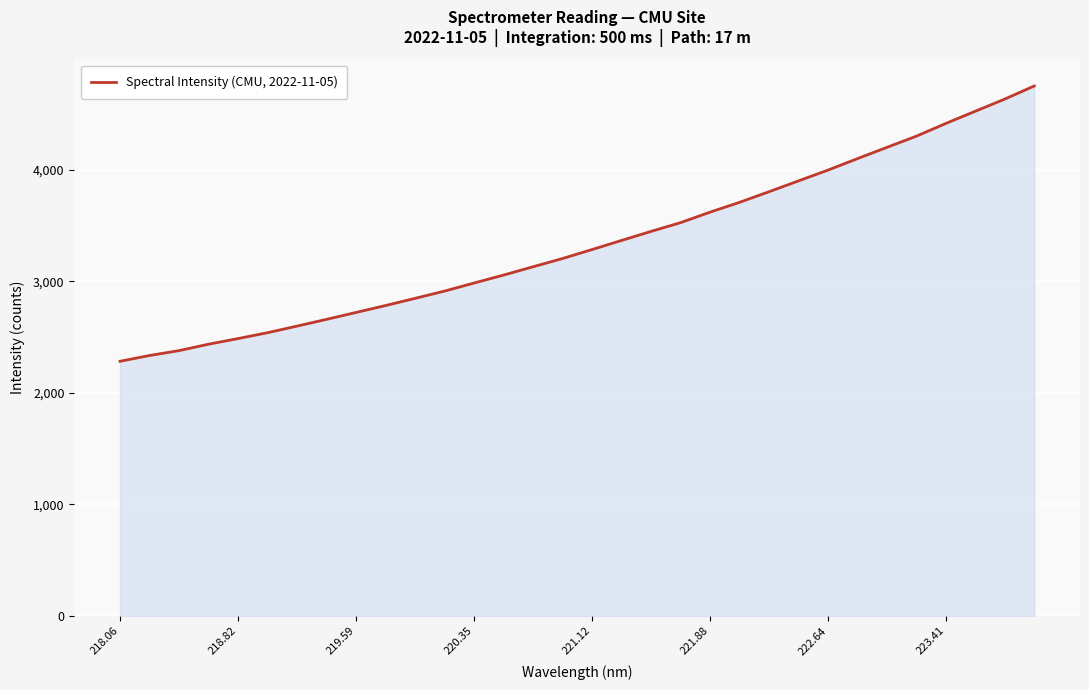

Reading left to right, what are all the values shown in this chart?

2282.4	2334.3	2378.2	2435.8	2486.2	2538.9	2598.2	2658.7	2720.6	2782.6	2847.1	2912.5	2984.6	3055.9	3130.3	3204.5	3284.7	3366.4	3447.6	3525.9	3620.1	3708.0	3803.3	3900.3	3997.2	4099.9	4200.9	4301.4	4415.7	4524.9	4634.0	4751.3